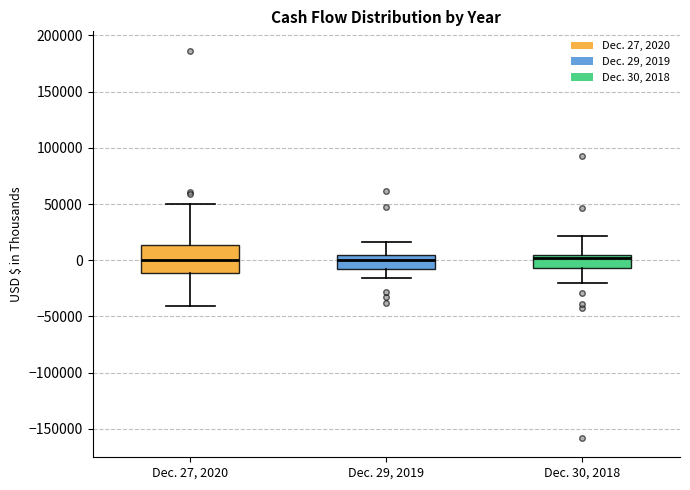

Reading left to right, read every box against the y-axis: the position of its median line, the range the box covers, and the ends of its whiskers. The values are not printed on the chart, so give them approximately, as read against the axis.

Dec. 27, 2020: median 0, box -10000 to 15000, whiskers -40000 to 50000
Dec. 29, 2019: median 0, box -10000 to 5000, whiskers -15000 to 15000
Dec. 30, 2018: median 0, box -5000 to 5000, whiskers -20000 to 20000